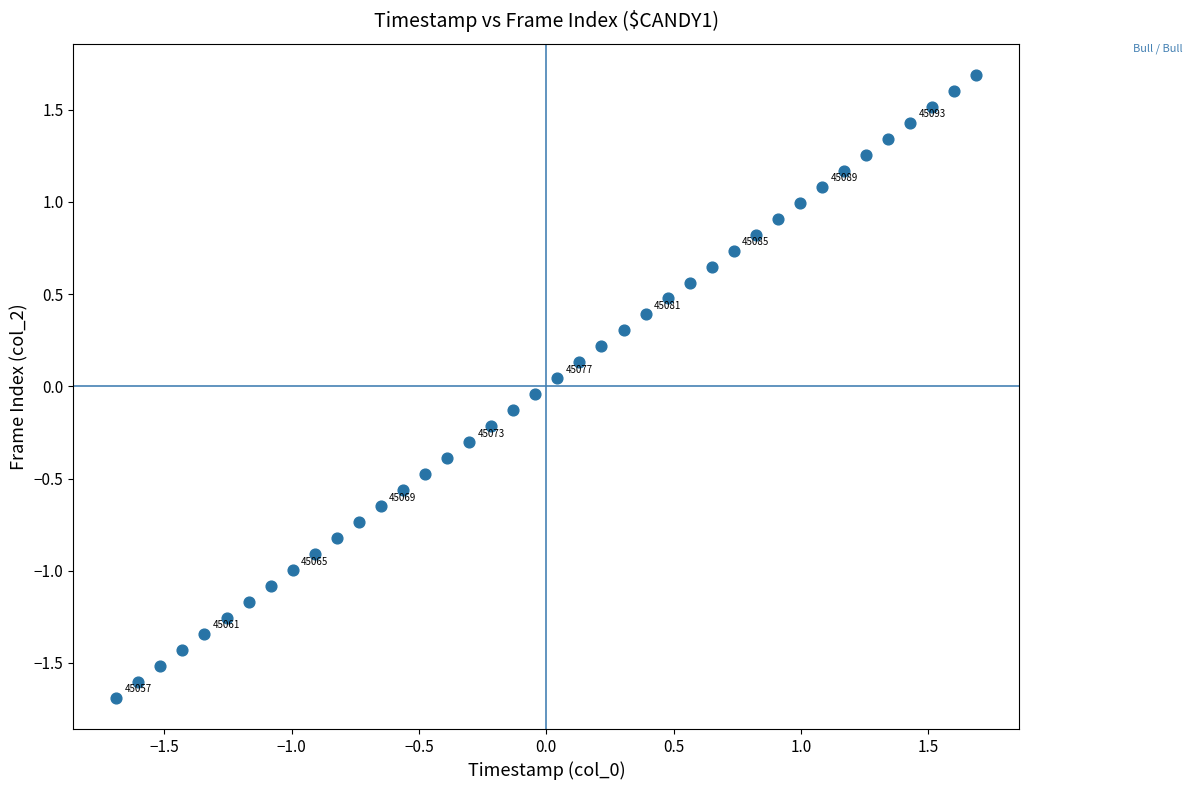

What is the range of Y values (max minus min)?

3.4